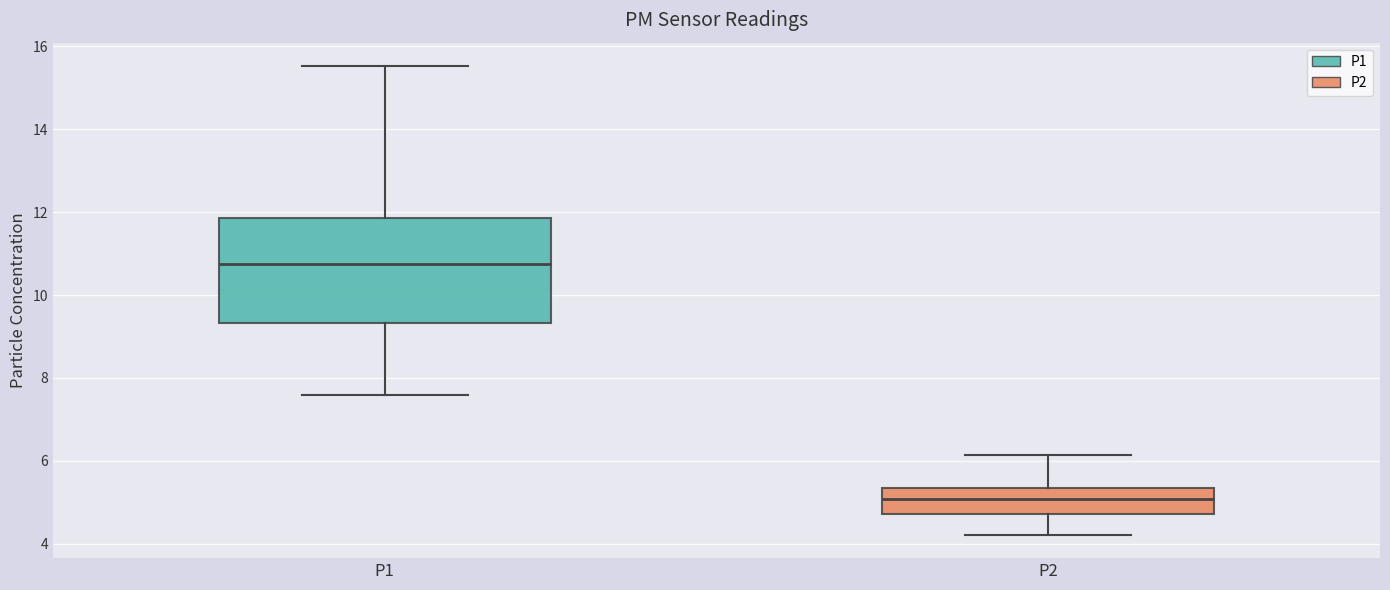

Which box's median line is the lowest?

P2